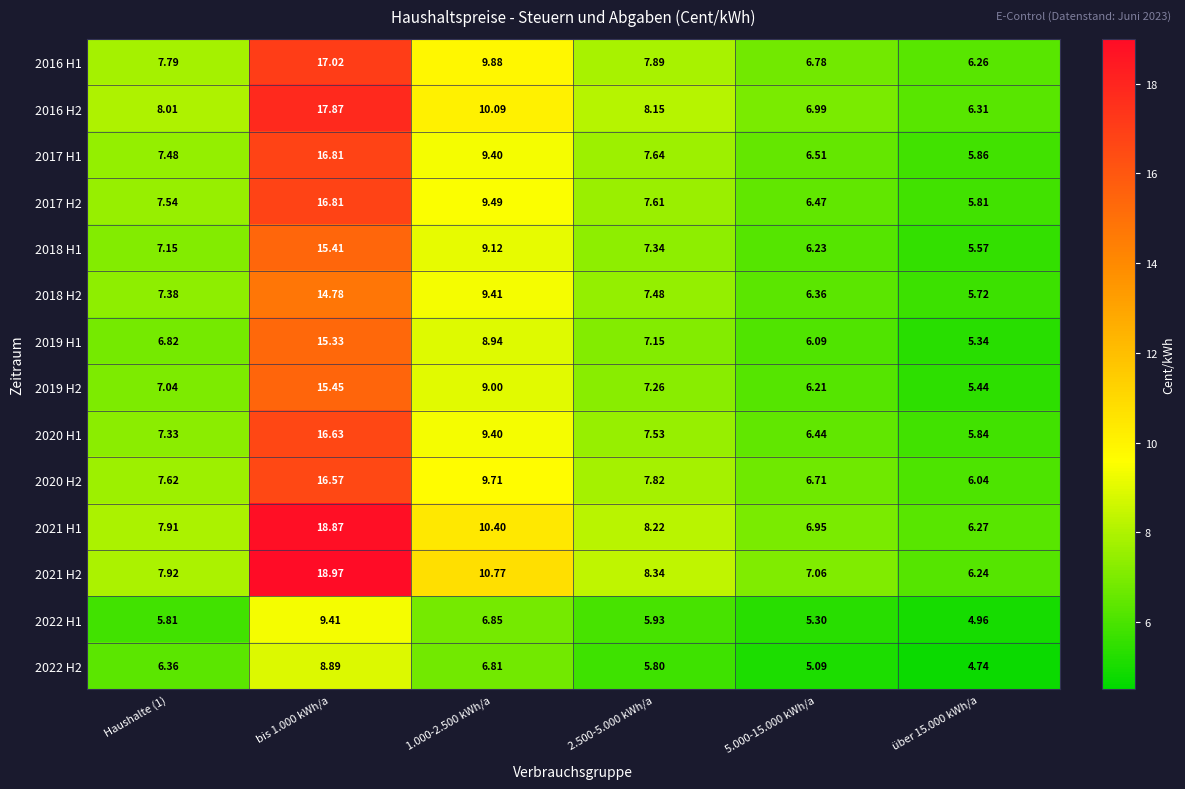

Is the value of 2019 H1 at Haushalte (1) greater than the value of 2017 H1 at Haushalte (1)?

No